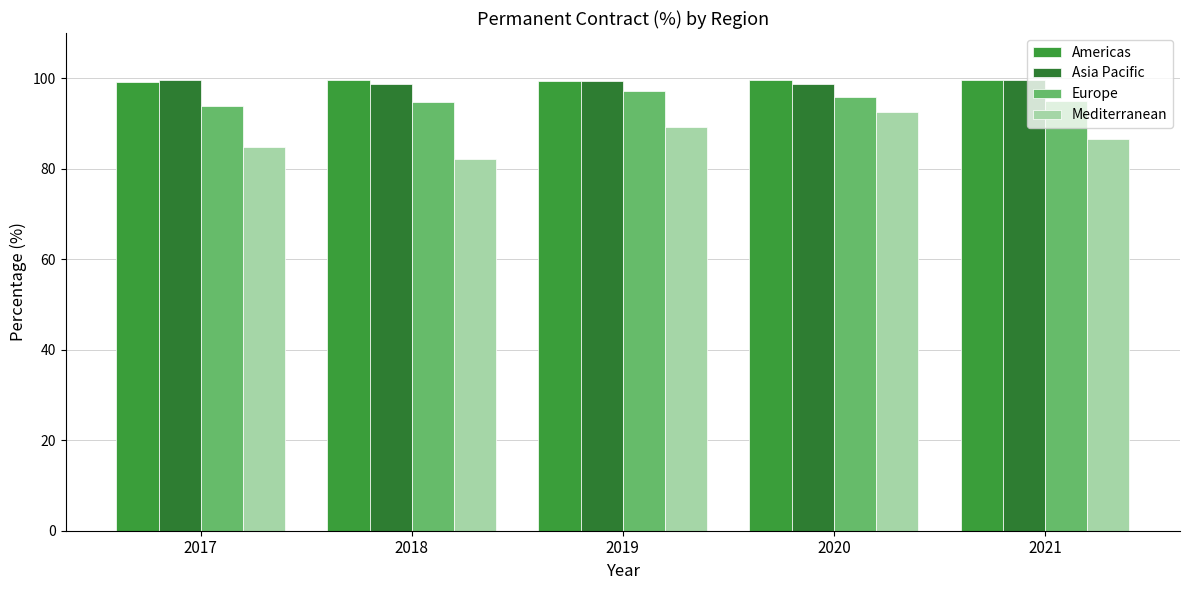

At which category is the sum across all series the highest?

2020